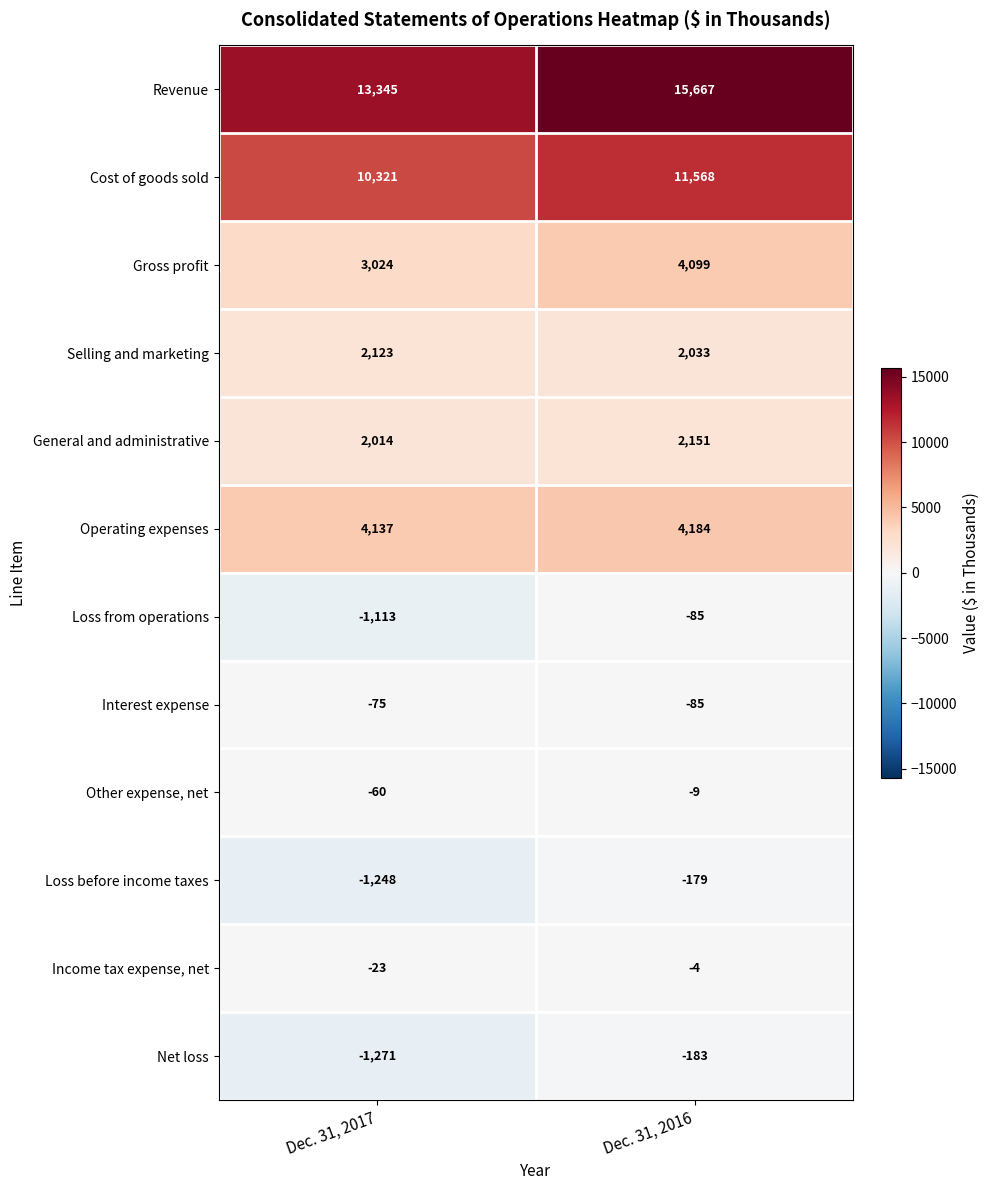

Reading left to right, what are all the values shown in this chart?

Revenue: Dec. 31, 2017=13345	Dec. 31, 2016=15667
Cost of goods sold: Dec. 31, 2017=10321	Dec. 31, 2016=11568
Gross profit: Dec. 31, 2017=3024	Dec. 31, 2016=4099
Selling and marketing: Dec. 31, 2017=2123	Dec. 31, 2016=2033
General and administrative: Dec. 31, 2017=2014	Dec. 31, 2016=2151
Operating expenses: Dec. 31, 2017=4137	Dec. 31, 2016=4184
Loss from operations: Dec. 31, 2017=-1113	Dec. 31, 2016=-85
Interest expense: Dec. 31, 2017=-75	Dec. 31, 2016=-85
Other expense, net: Dec. 31, 2017=-60	Dec. 31, 2016=-9
Loss before income taxes: Dec. 31, 2017=-1248	Dec. 31, 2016=-179
Income tax expense, net: Dec. 31, 2017=-23	Dec. 31, 2016=-4
Net loss: Dec. 31, 2017=-1271	Dec. 31, 2016=-183